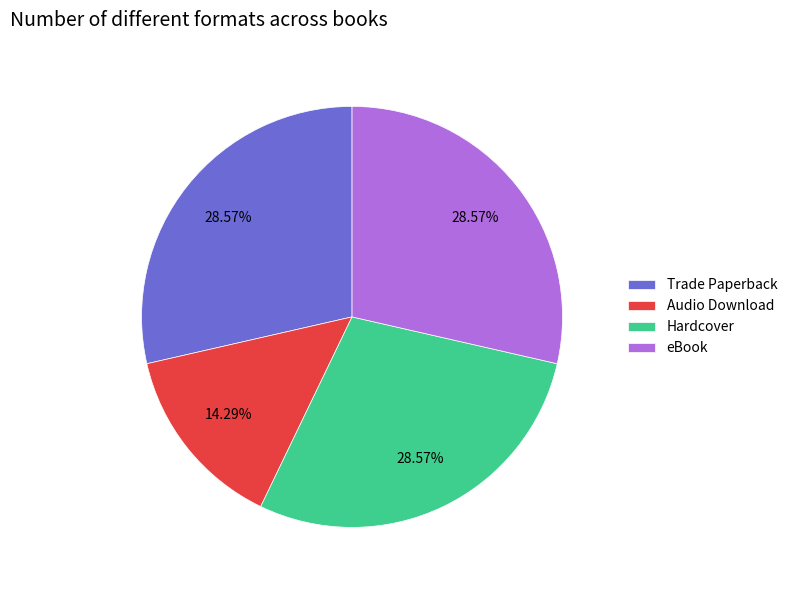

Count the number of slices in the pie.

4